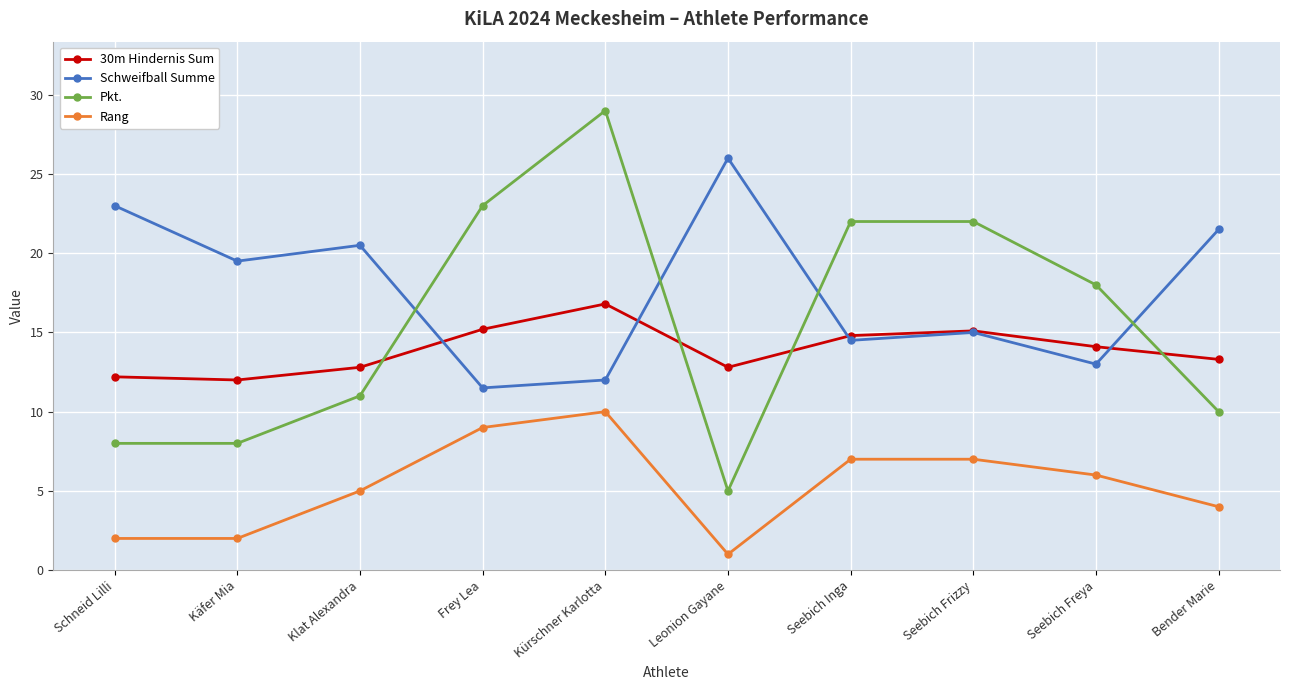

True or false: 30m Hindernis Sum and Rang cross at least once.

False